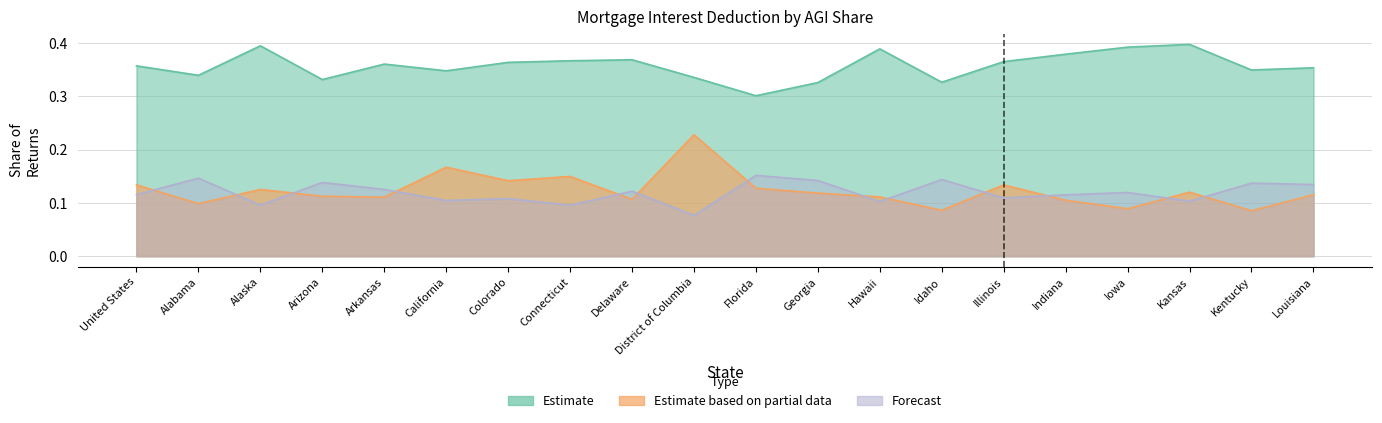

Reading right to left, extract all data points from this chart.

Estimate: Louisiana=0.4	Kentucky=0.3	Kansas=0.4	Iowa=0.4	Indiana=0.4	Illinois=0.4	Idaho=0.3	Hawaii=0.4	Georgia=0.3	Florida=0.3	District of Columbia=0.3	Delaware=0.4	Connecticut=0.4	Colorado=0.4	California=0.3	Arkansas=0.4	Arizona=0.3	Alaska=0.4	Alabama=0.3	United States=0.4
Estimate based on partial data: Louisiana=0.1	Kentucky=0.1	Kansas=0.1	Iowa=0.1	Indiana=0.1	Illinois=0.1	Idaho=0.1	Hawaii=0.1	Georgia=0.1	Florida=0.1	District of Columbia=0.2	Delaware=0.1	Connecticut=0.1	Colorado=0.1	California=0.2	Arkansas=0.1	Arizona=0.1	Alaska=0.1	Alabama=0.1	United States=0.1
Forecast: Louisiana=0.1	Kentucky=0.1	Kansas=0.1	Iowa=0.1	Indiana=0.1	Illinois=0.1	Idaho=0.1	Hawaii=0.1	Georgia=0.1	Florida=0.2	District of Columbia=0.1	Delaware=0.1	Connecticut=0.1	Colorado=0.1	California=0.1	Arkansas=0.1	Arizona=0.1	Alaska=0.1	Alabama=0.1	United States=0.1